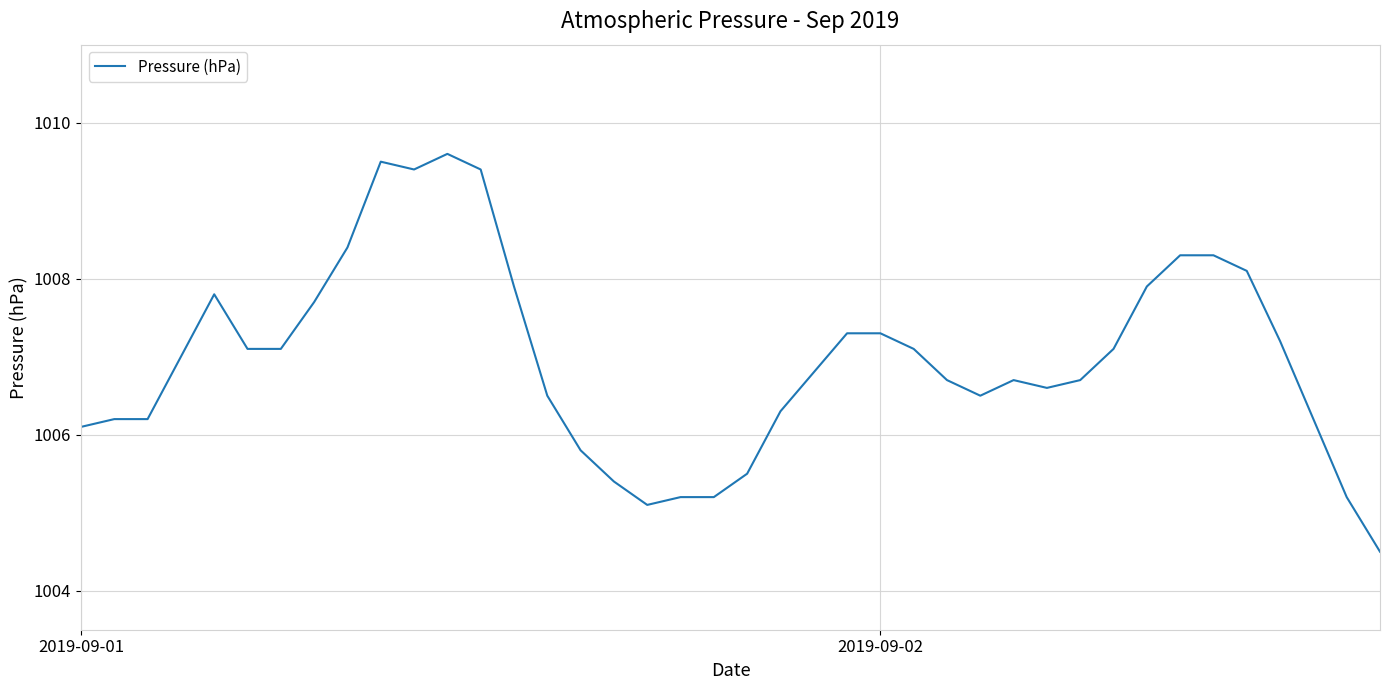

How many categories are shown in the chart?

40